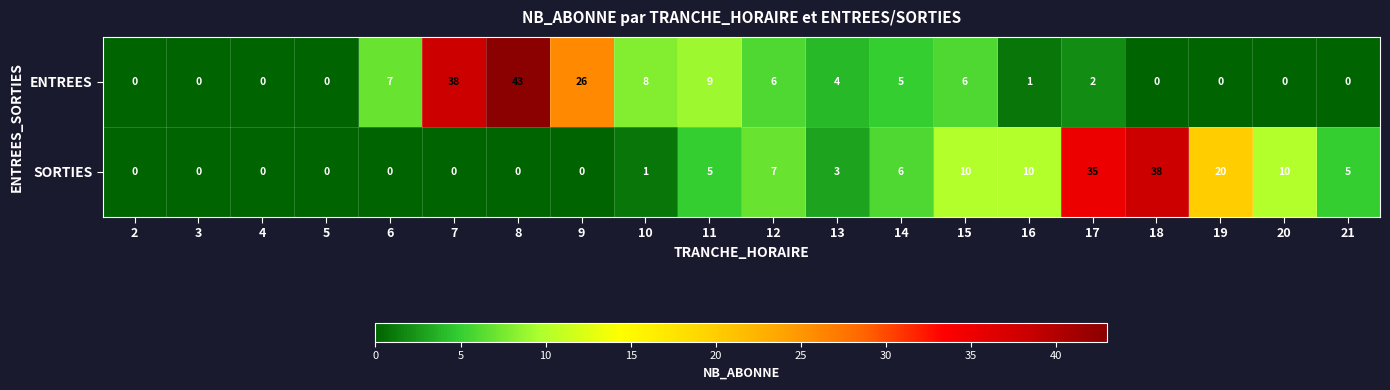

What is the difference between the second highest and second lowest values in the ENTREES series?

38